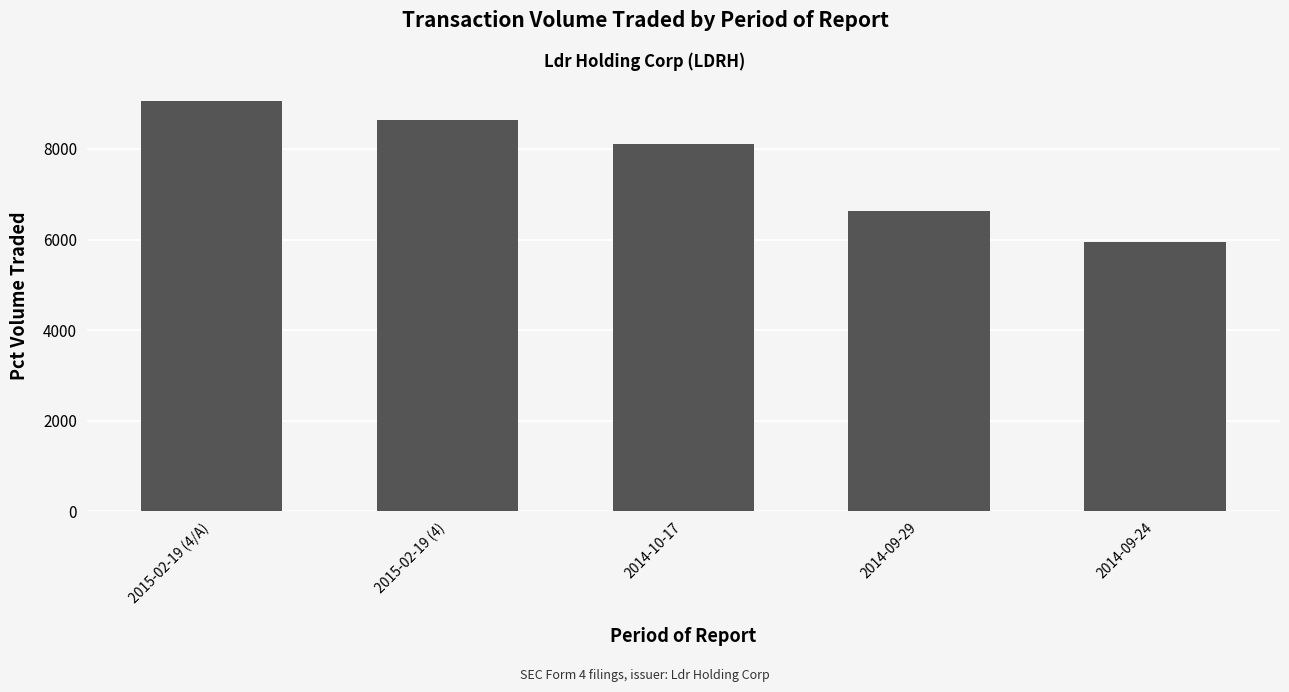

How many values are between 6633 and 8646?

3